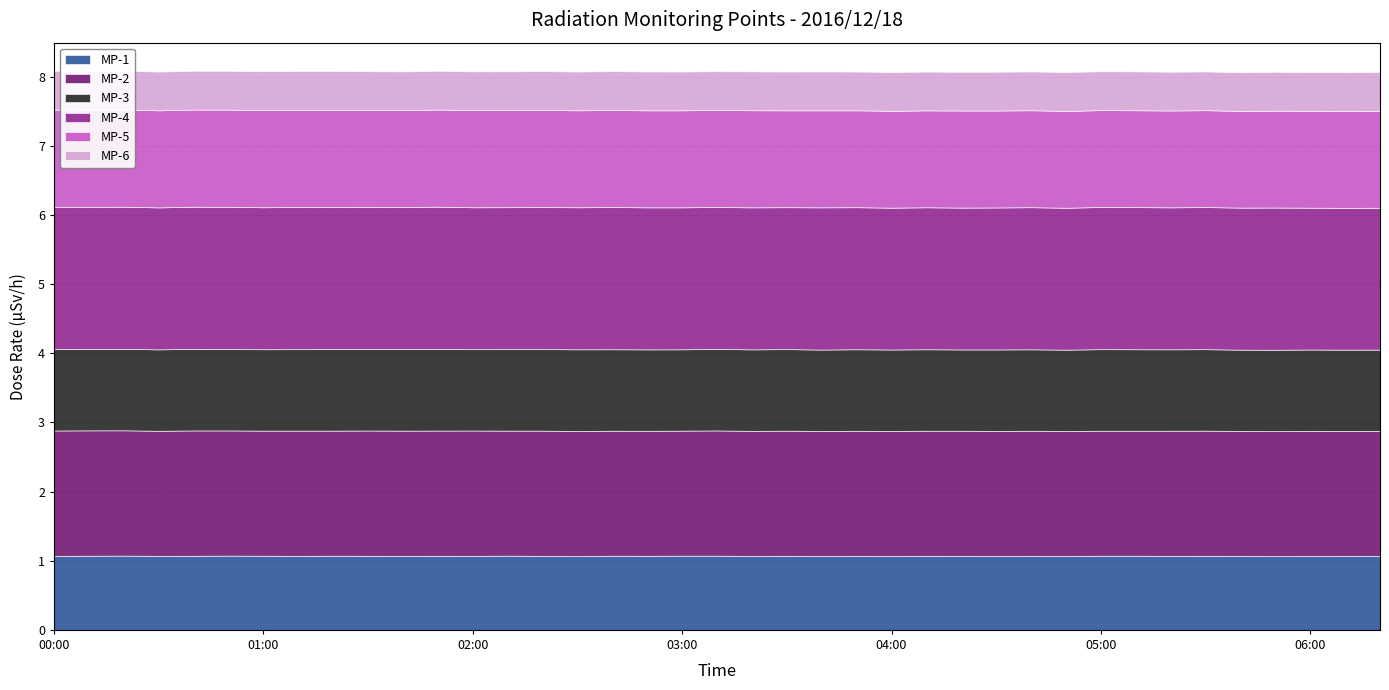

Rank the series by their maximum value, from highest to lowest.

MP-4, MP-2, MP-5, MP-3, MP-1, MP-6